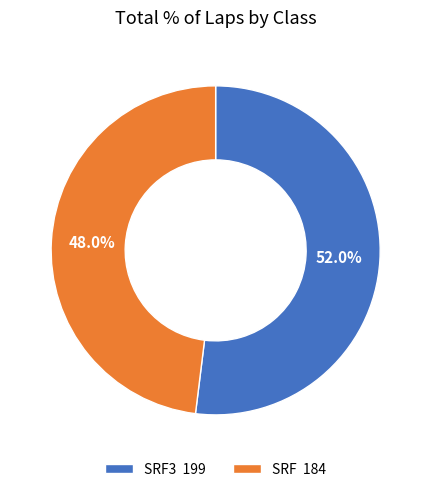

Which slice represents more than half of the pie?

SRF3 199